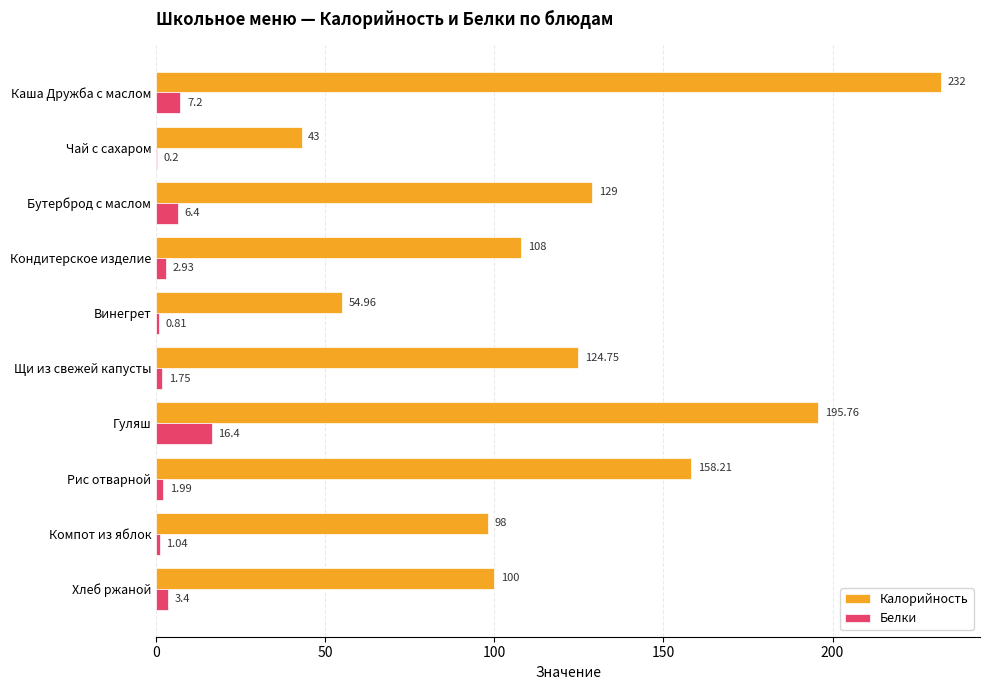

At which label is Калорийность closest to 137?

Бутерброд с маслом